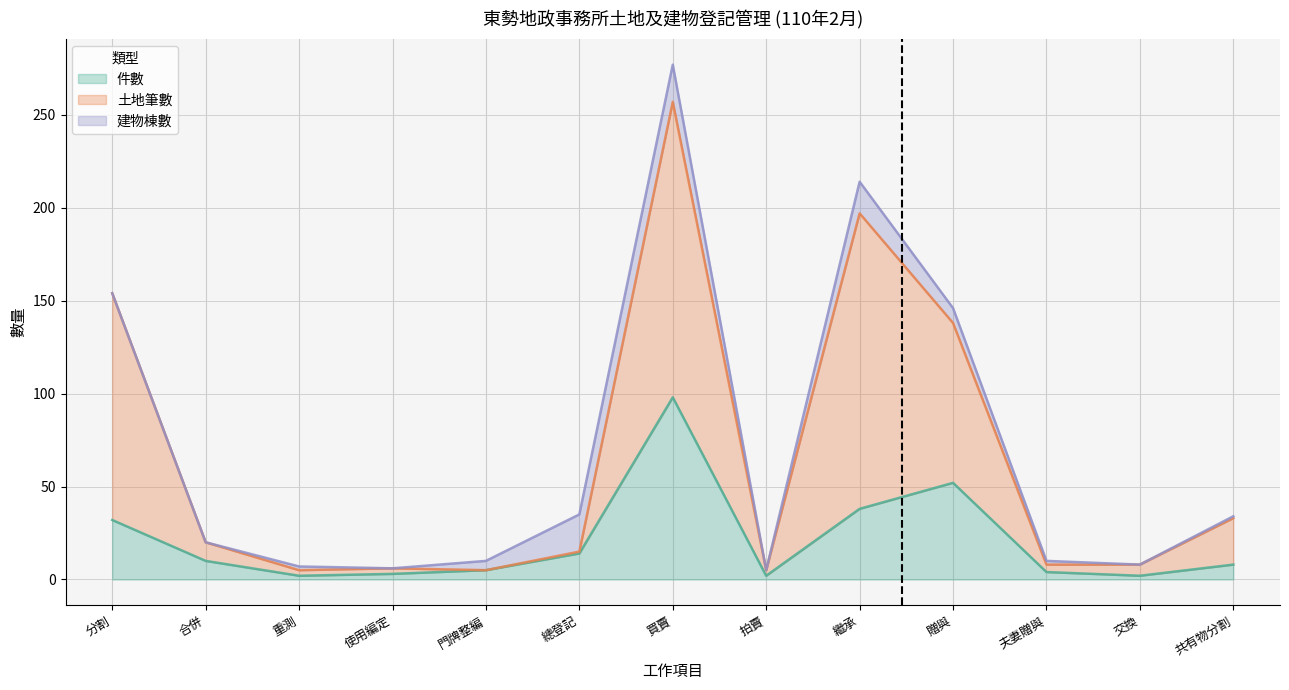

The 土地筆數 series shows 5 at 重測. True or false?

True